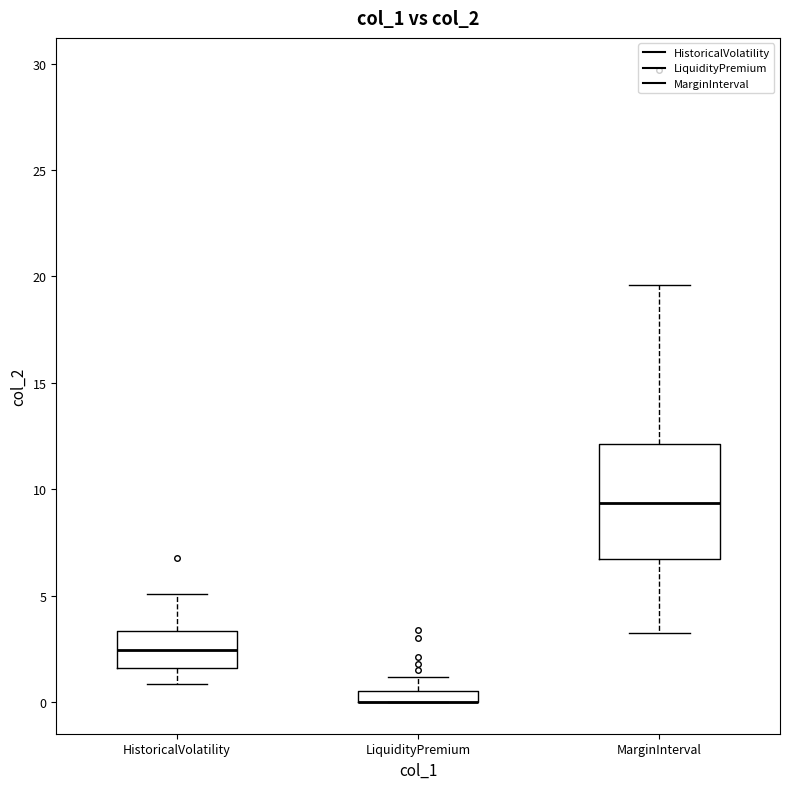

Where does the upper whisker of the box for HistoricalVolatility end on the y-axis? The values are not printed on the chart, so give them approximately, as read against the axis.

5.0